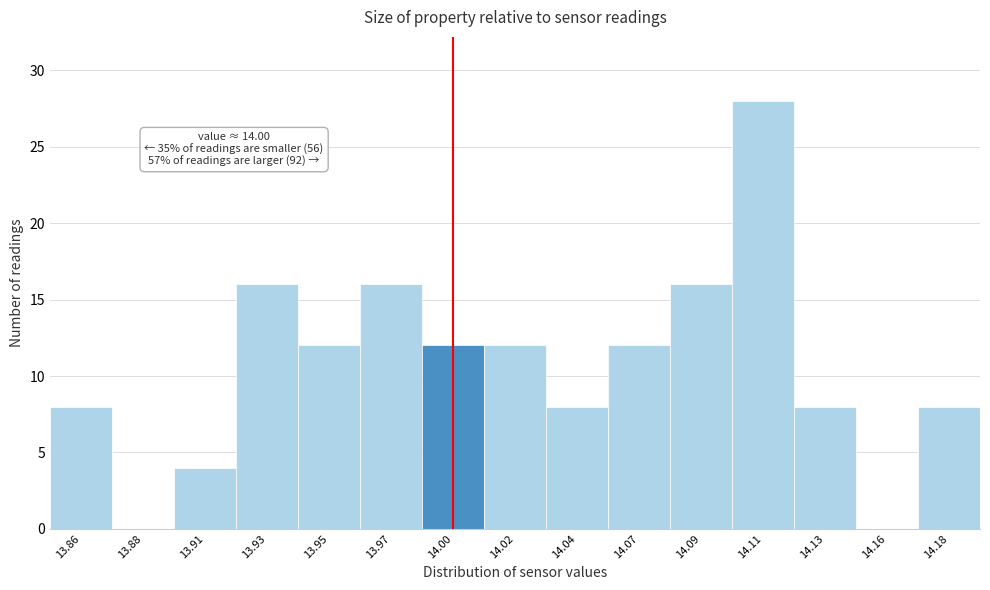

Reading right to left, extract all data points from this chart.

14.18=8	14.16=0	14.13=8	14.11=28	14.09=16	14.07=12	14.04=8	14.02=12	14.00=12	13.97=16	13.95=12	13.93=16	13.91=4	13.88=0	13.86=8